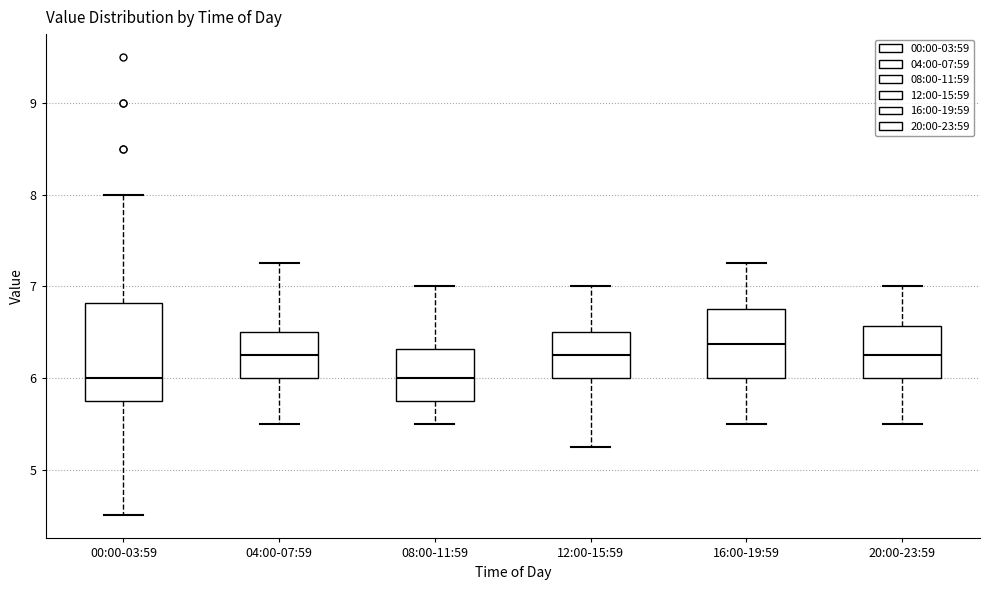

Reading left to right, transcribe this box plot: for each box, give where its median line is, the range the box spans, and where its two whiskers end, as read against the y-axis. The values are not printed on the chart, so give them approximately, as read against the axis.

00:00-03:59: median 6.0, box 5.8 to 6.8, whiskers 4.5 to 8.0
04:00-07:59: median 6.3, box 6.0 to 6.5, whiskers 5.5 to 7.3
08:00-11:59: median 6.0, box 5.8 to 6.3, whiskers 5.5 to 7.0
12:00-15:59: median 6.3, box 6.0 to 6.5, whiskers 5.3 to 7.0
16:00-19:59: median 6.4, box 6.0 to 6.8, whiskers 5.5 to 7.3
20:00-23:59: median 6.3, box 6.0 to 6.6, whiskers 5.5 to 7.0